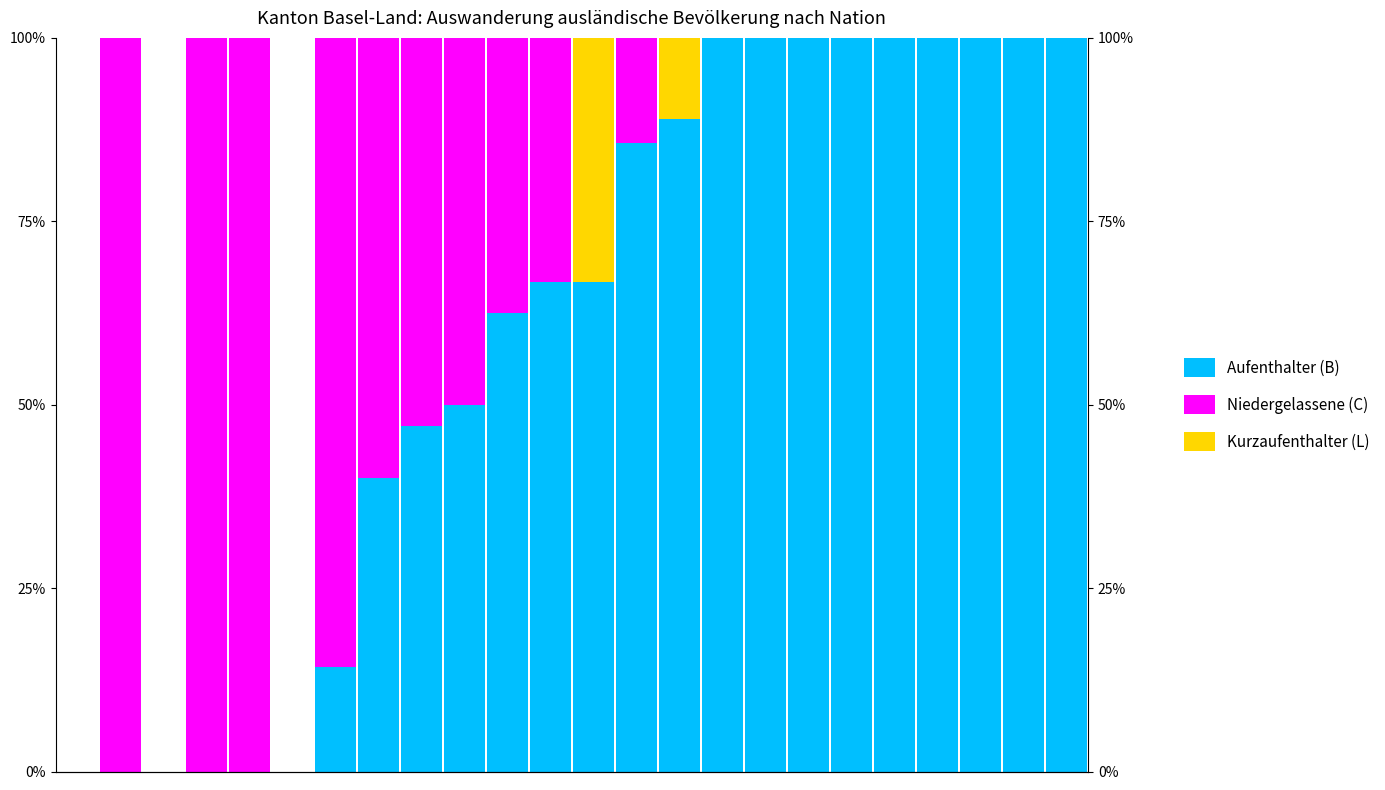

What is the difference between the maximum and minimum values in the Aufenthalter (B) series?

1.0